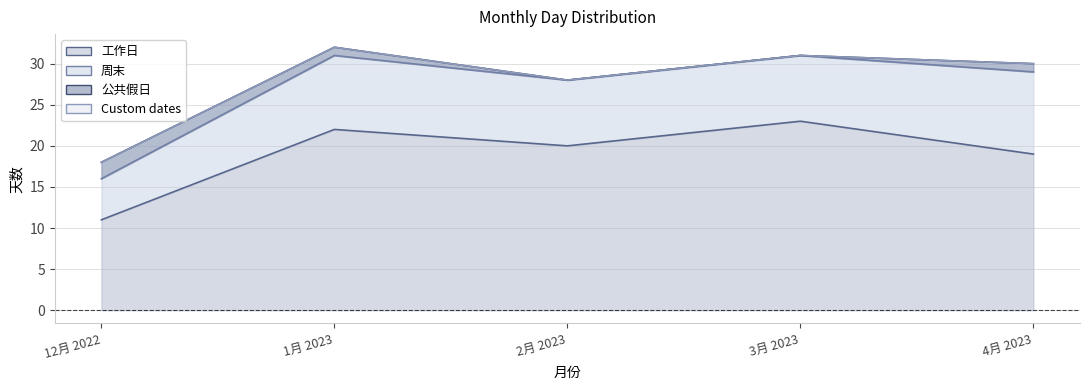

The value of 公共假日 at 12月 2022 is 2. True or false?

True